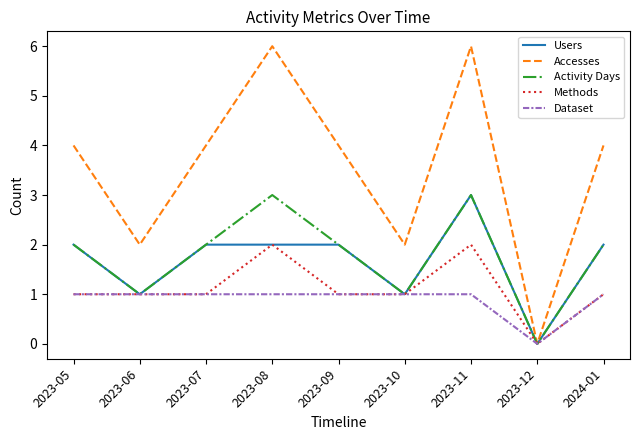

Reading right to left, extract all data points from this chart.

Users: 2	0	3	1	2	2	2	1	2
Accesses: 4	0	6	2	4	6	4	2	4
Activity Days: 2	0	3	1	2	3	2	1	2
Methods: 1	0	2	1	1	2	1	1	1
Dataset: 1	0	1	1	1	1	1	1	1